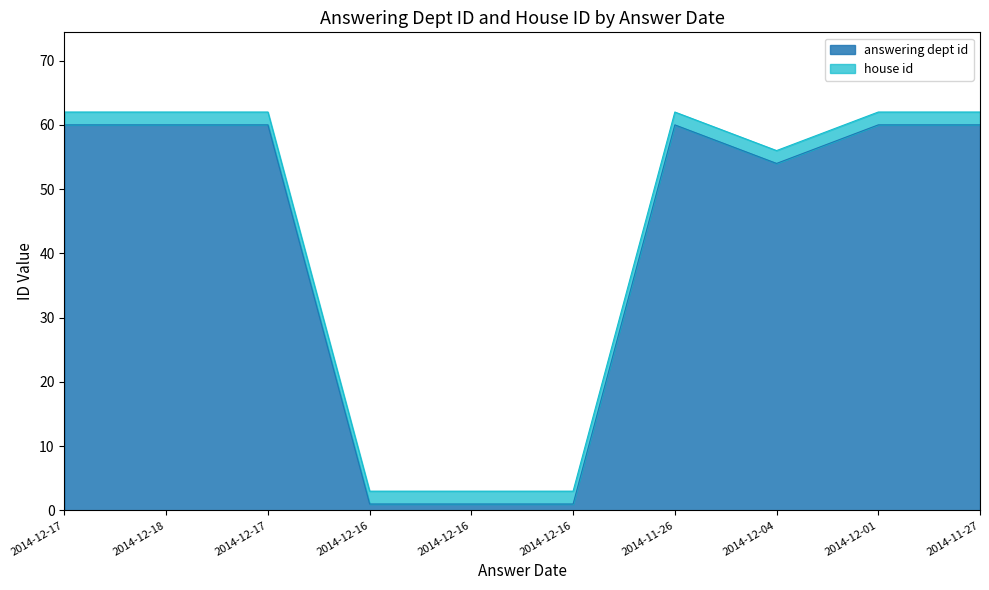

What are all the series names shown in the legend?

answering dept id, house id